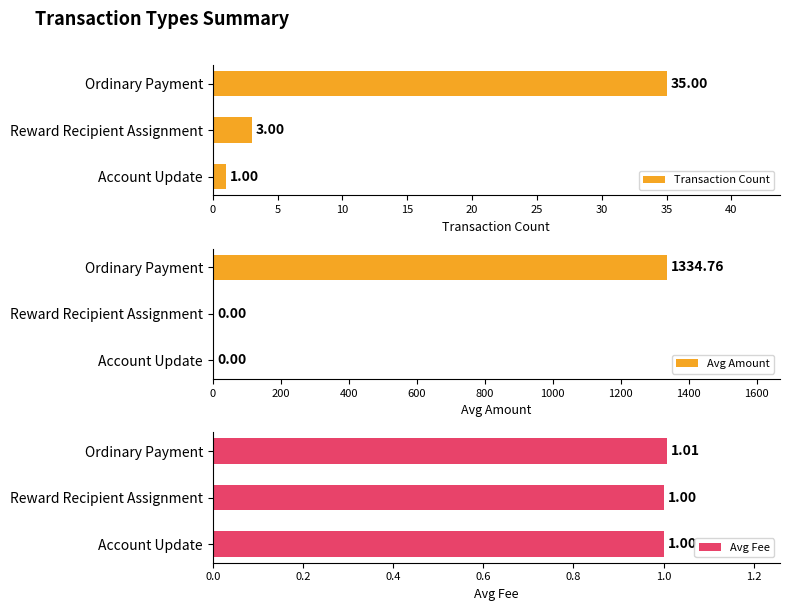

How many bars are there in total?

9